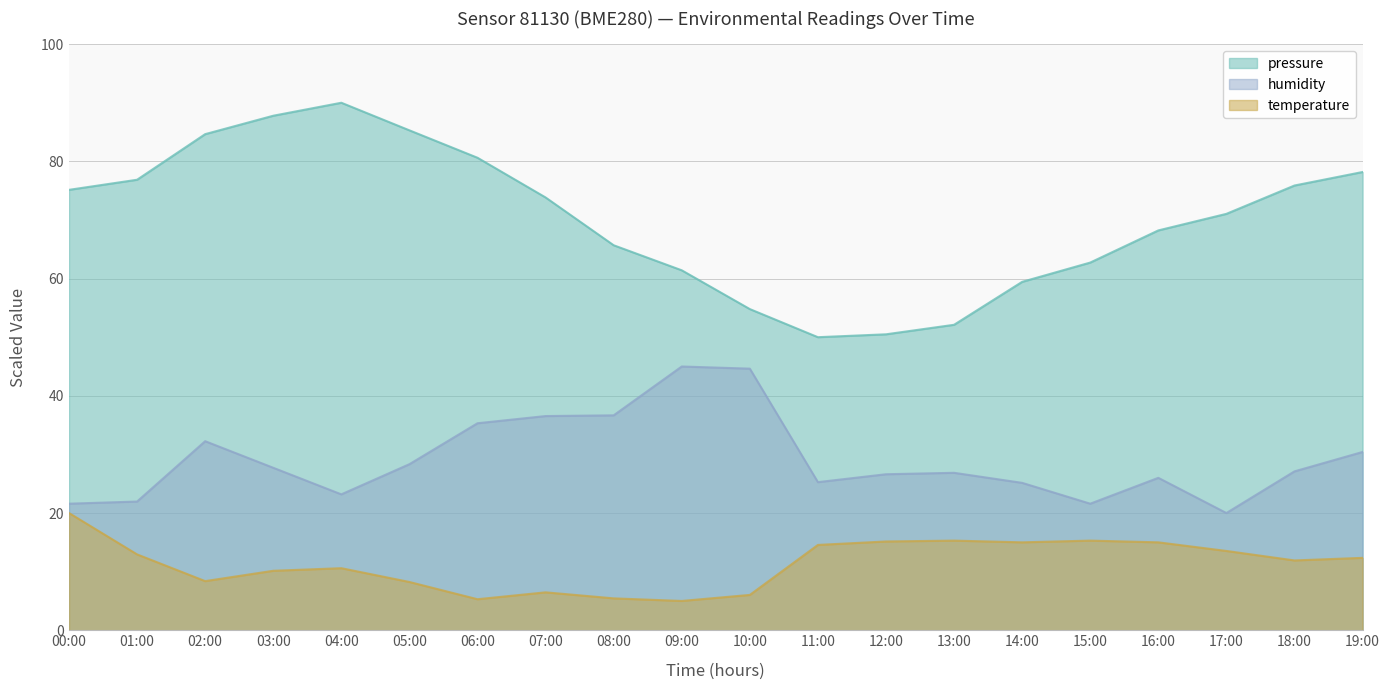

At how many categories does at least one series exceed 43?

20